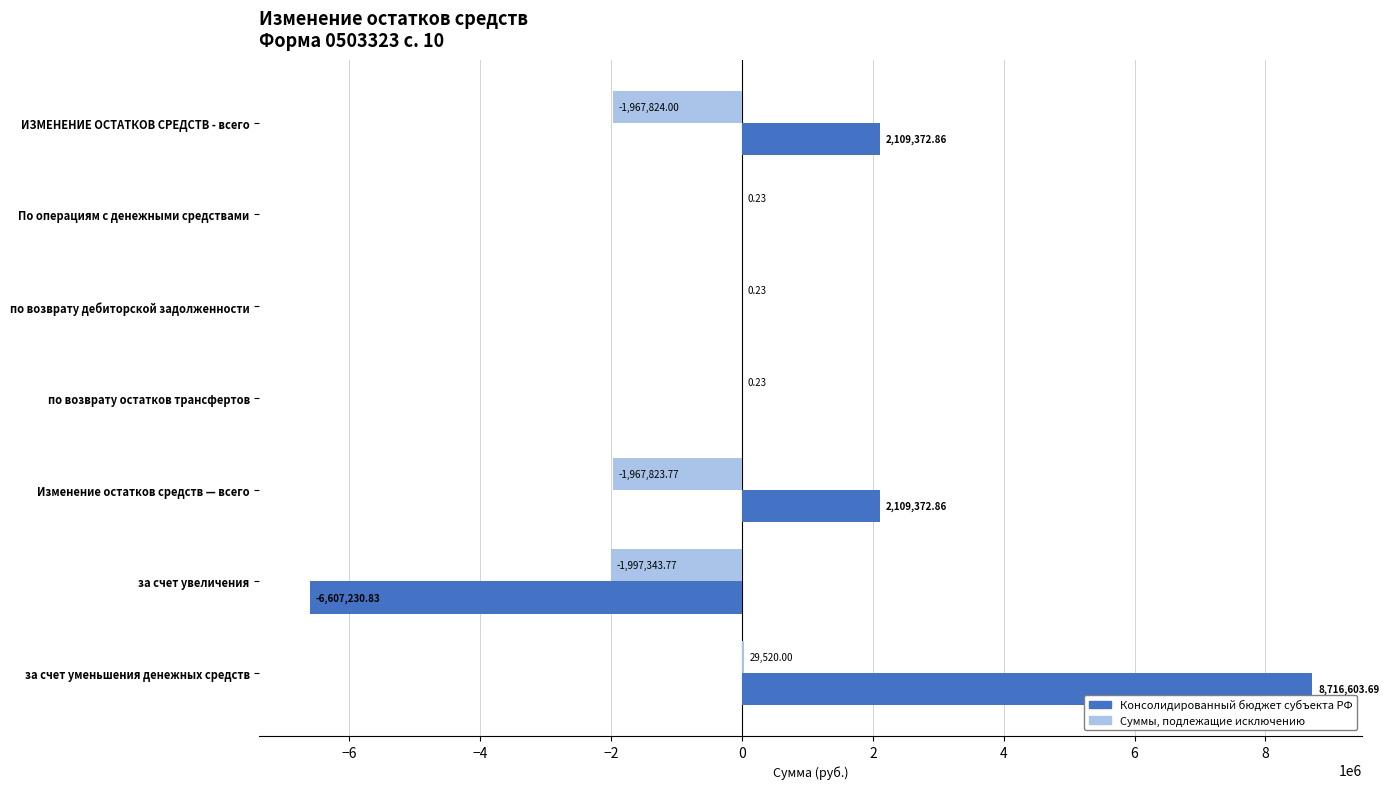

Which series has the largest range (max minus min)?

Консолидированный бюджет субъекта РФ